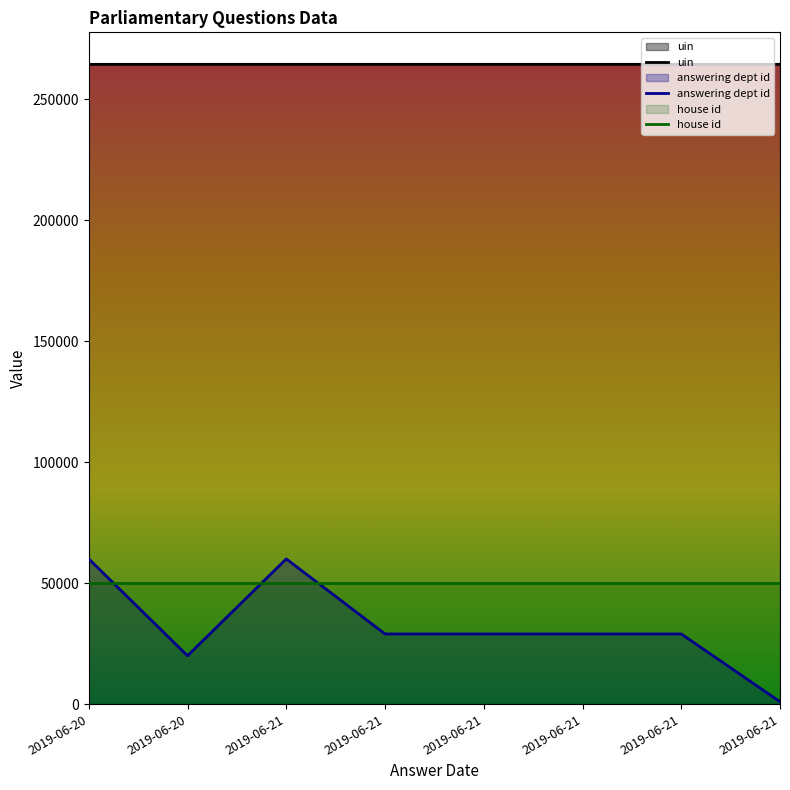

True or false: answering dept id and uin intersect in this chart.

False